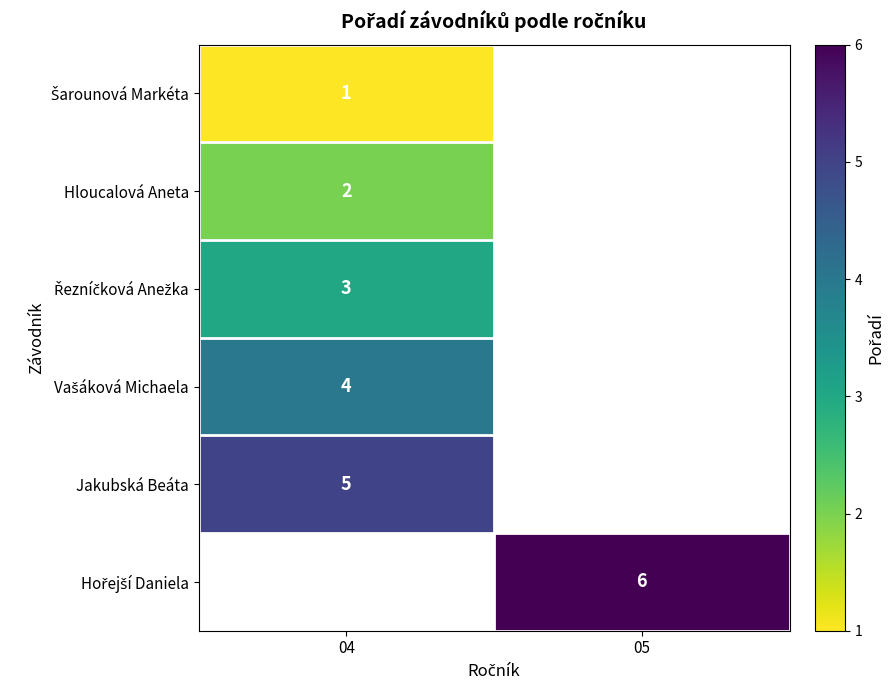

How many data points does each series have?

2